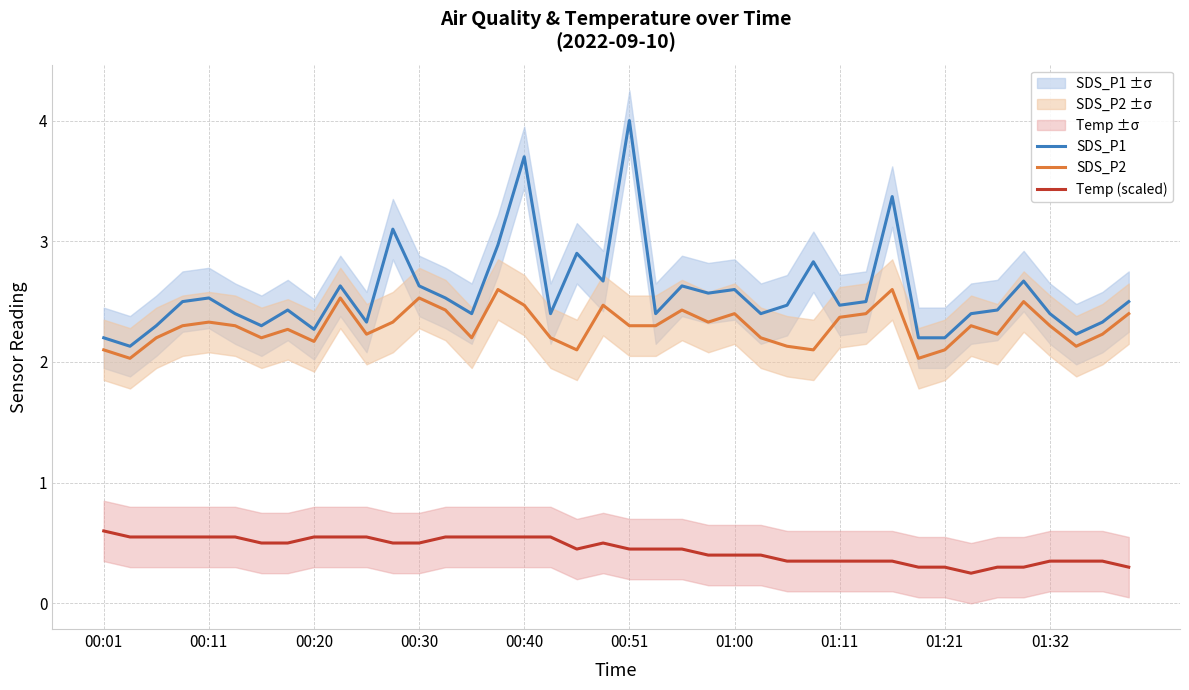

The value of Temp (scaled) at 14 is 0.8. True or false?

False